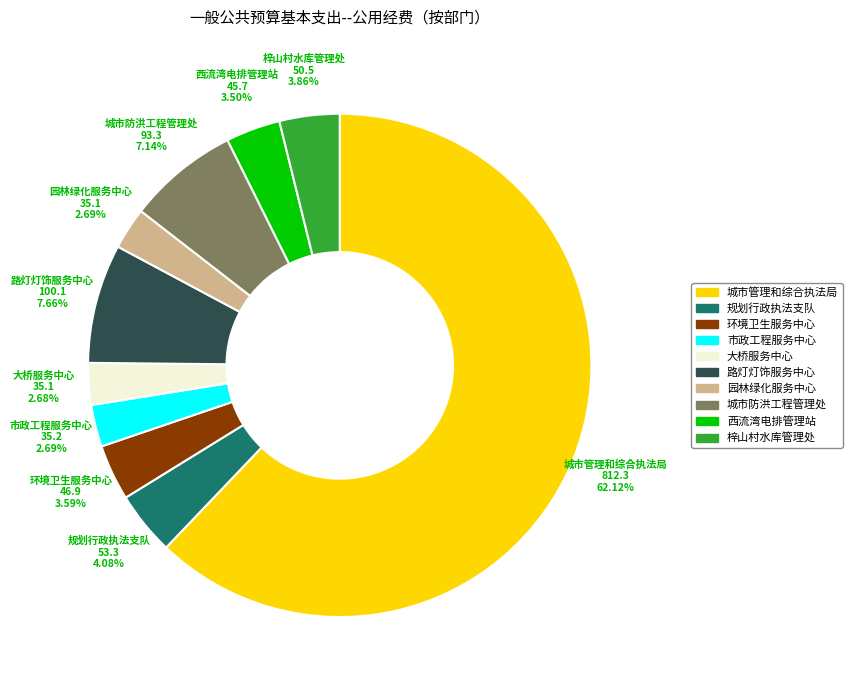

Is there a majority slice in this chart?

Yes